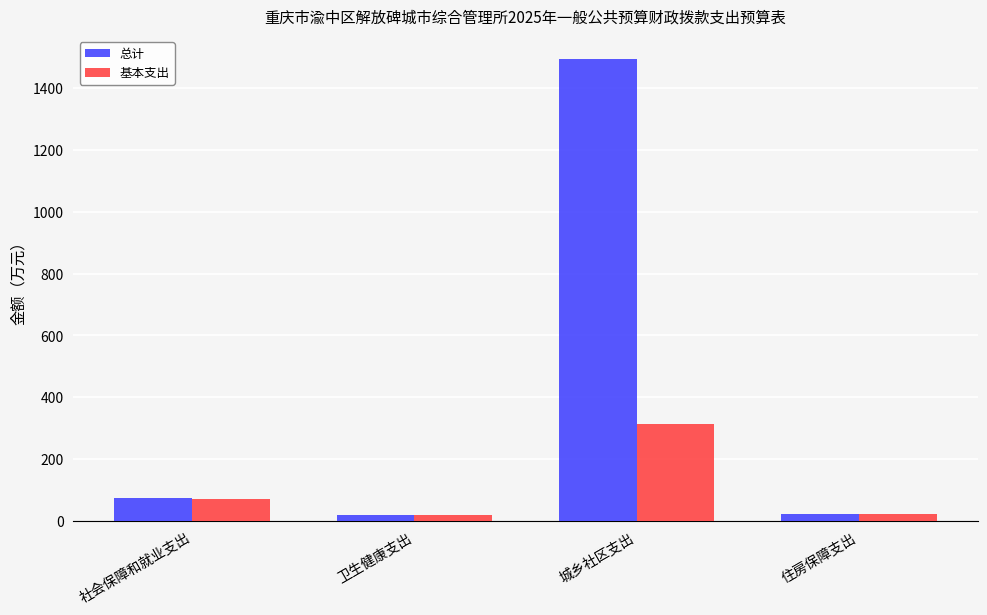

Does the chart contain any negative values?

No